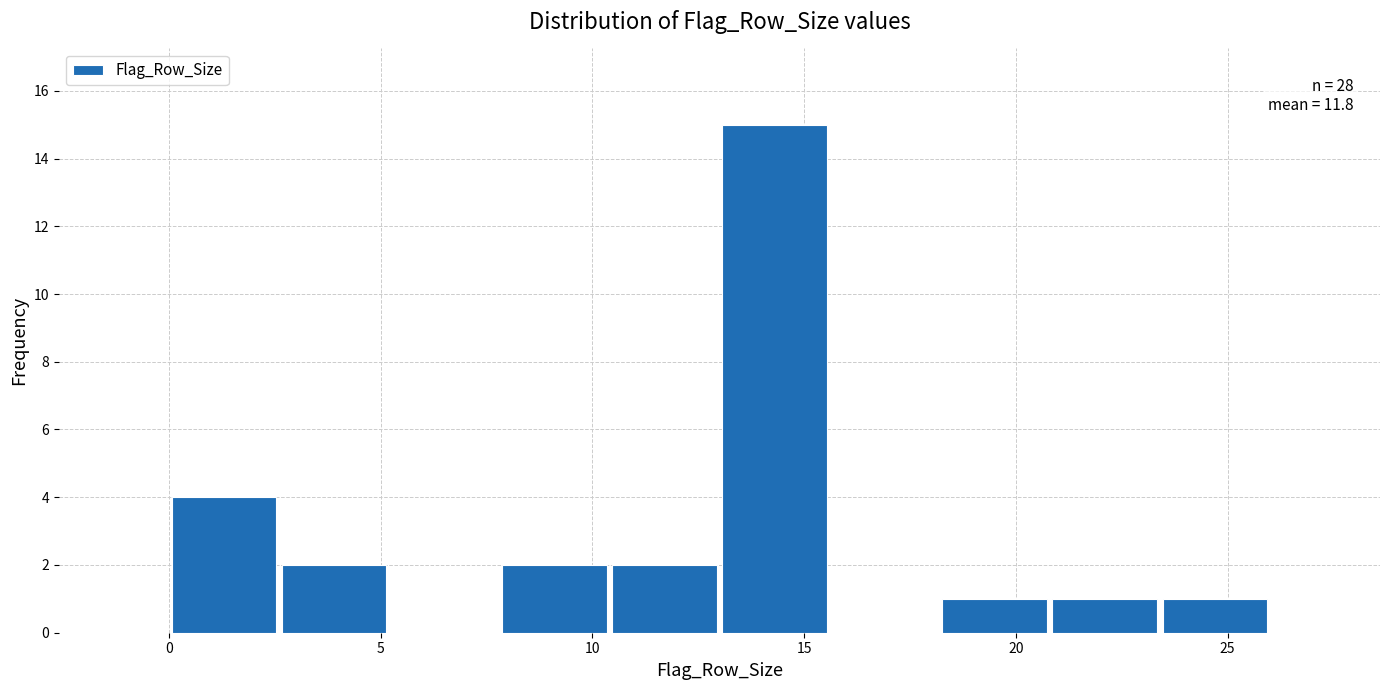

Which range on the x-axis has the tallest bar?

13.0 to 15.6